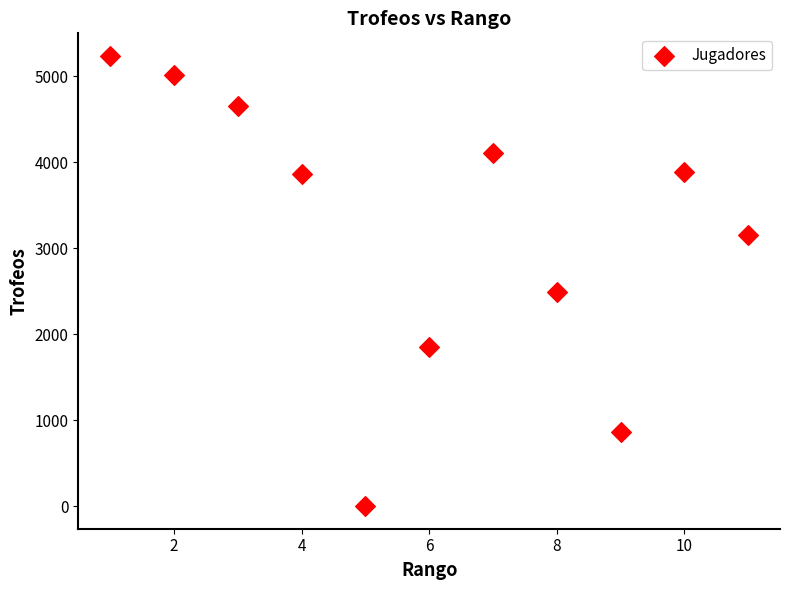

What Y value in the scatter plot is closest to 2618?

2492